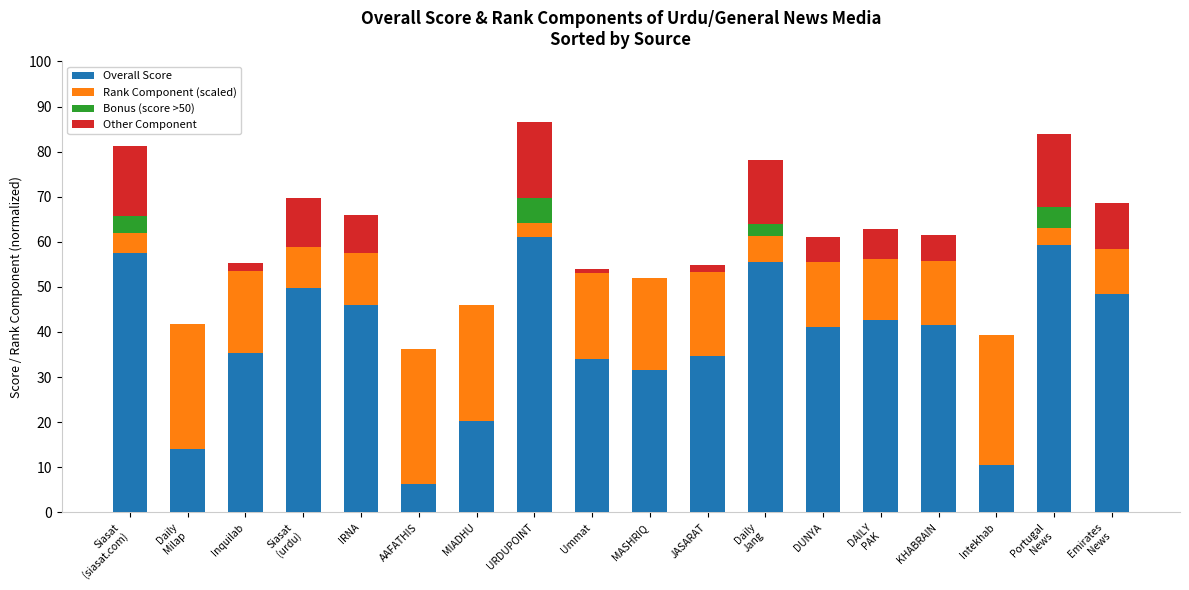

What is the highest value of the Overall Score series?

61.0